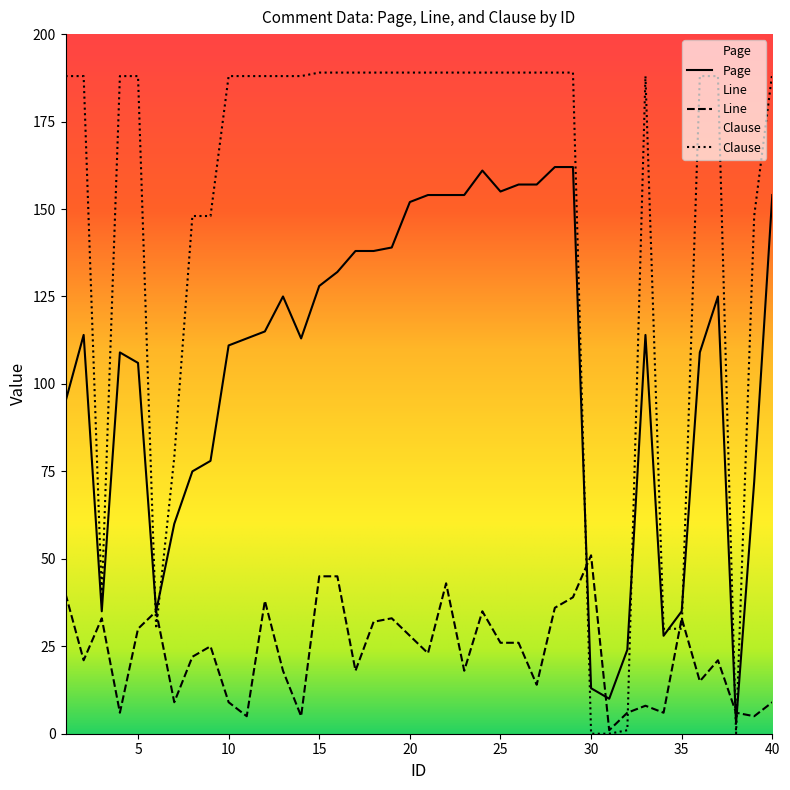

True or false: Clause has a value of 324 at 28.

False